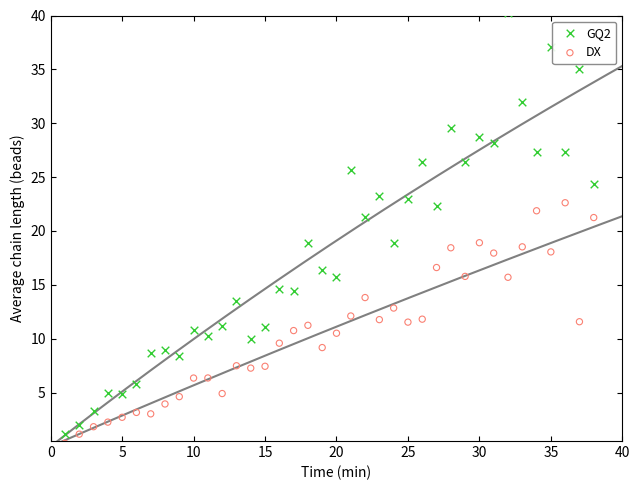

Which series reaches the minimum Y coordinate?

DX